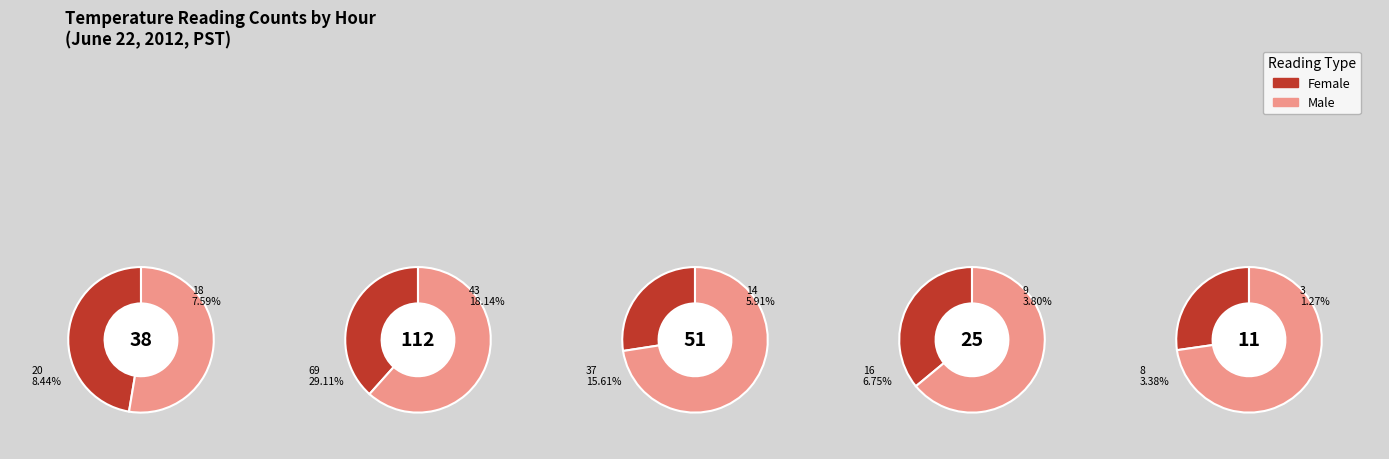

What is the difference between the highest and lowest values at Hour 3?

7